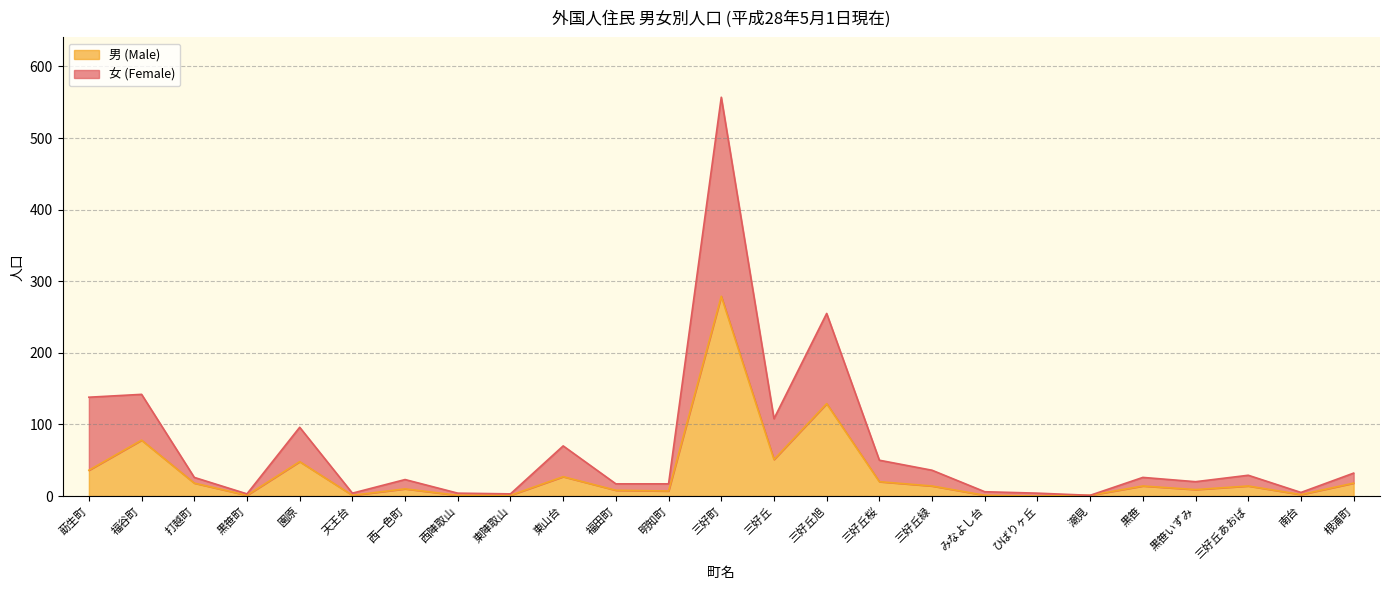

True or false: 女 (Female) and 男 (Male) cross at least once.

False